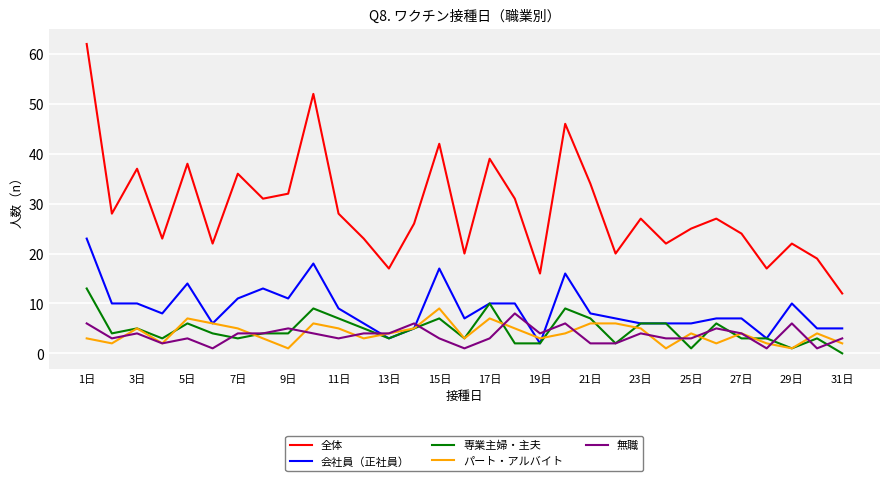

Which series has the largest total across all categories?

全体